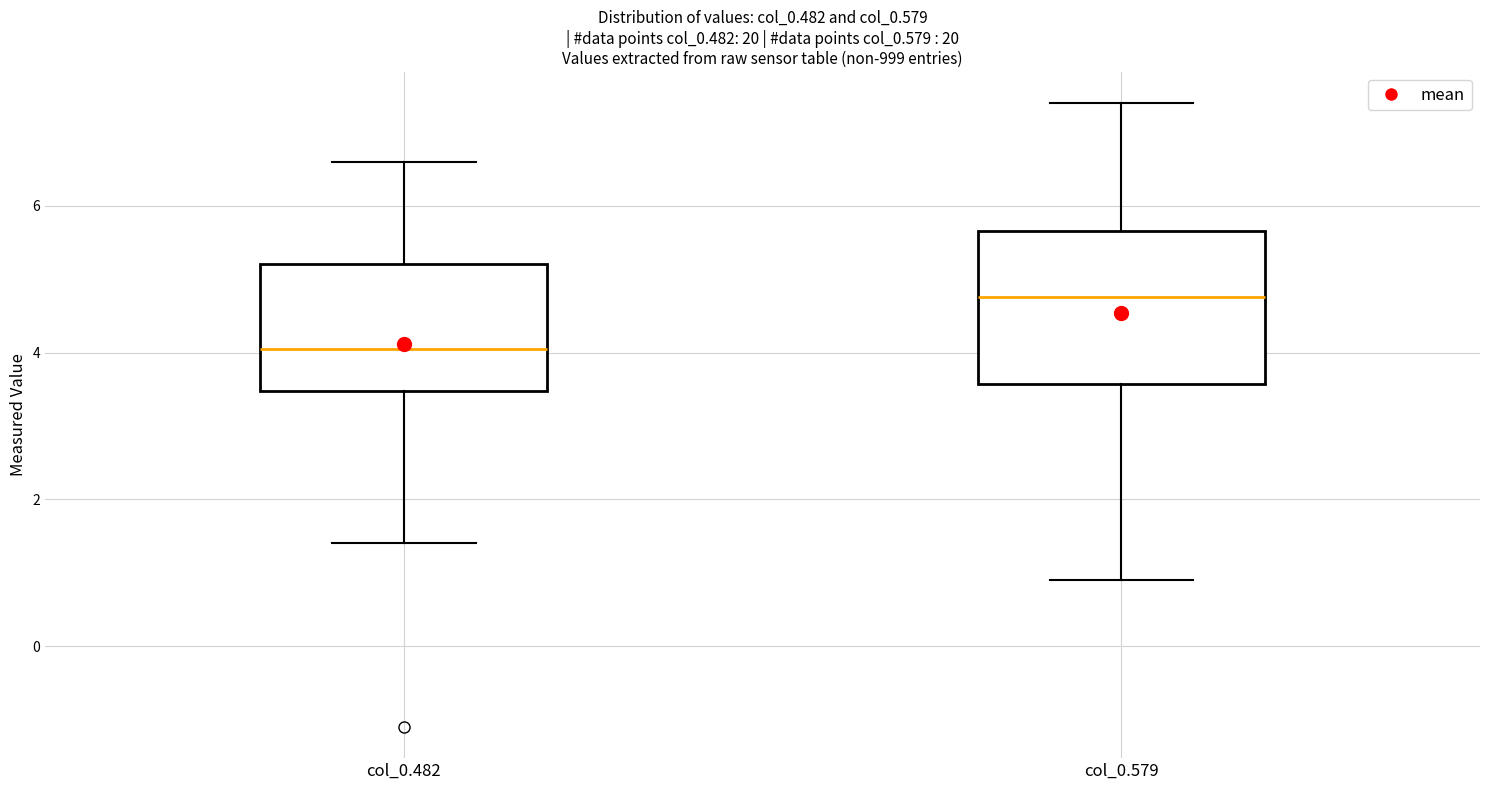

Comparing the boxes themselves (not the whiskers), which one is the tallest?

col_0.579